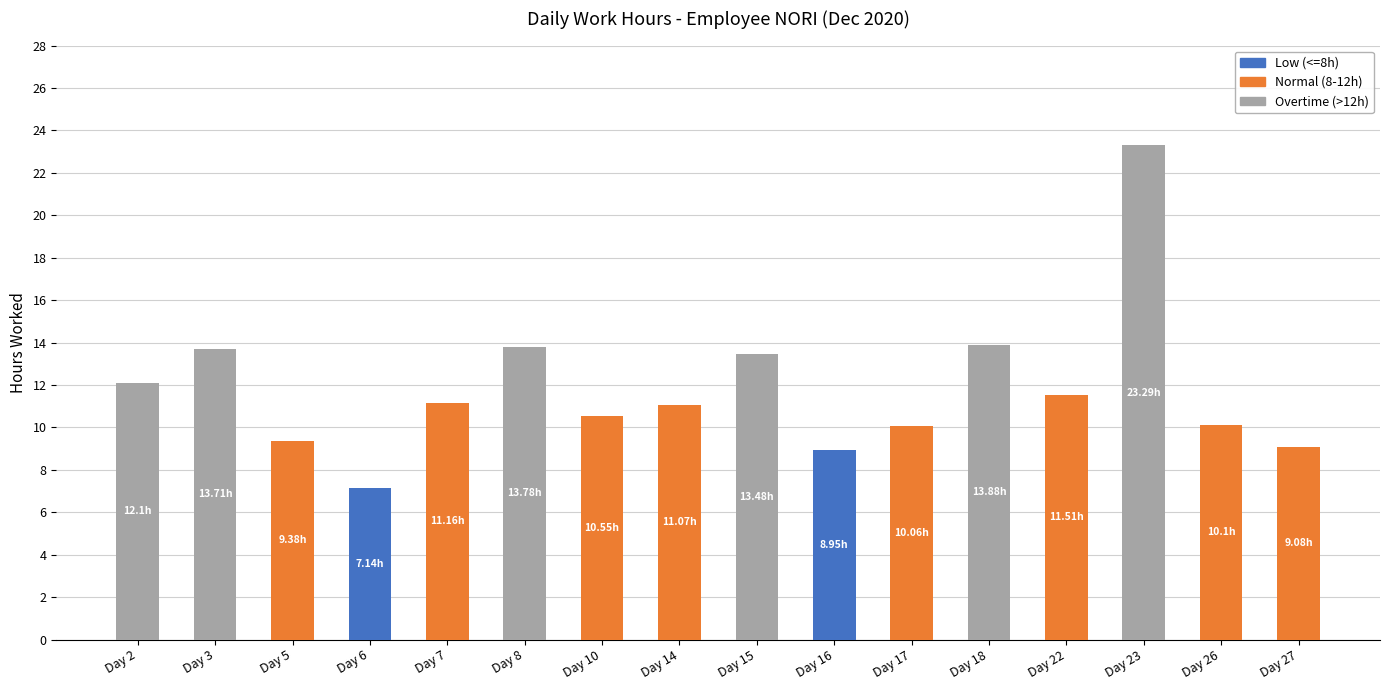

At which category is the sum across all series the highest?

Day 23